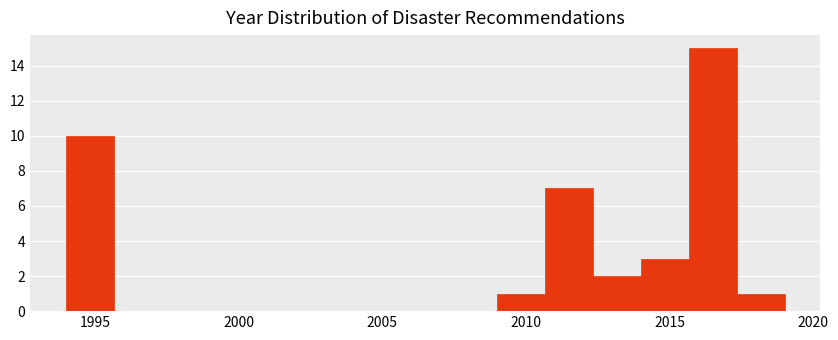

Read against the x-axis, roughly where is the centre of the tallest bar?

2016.5